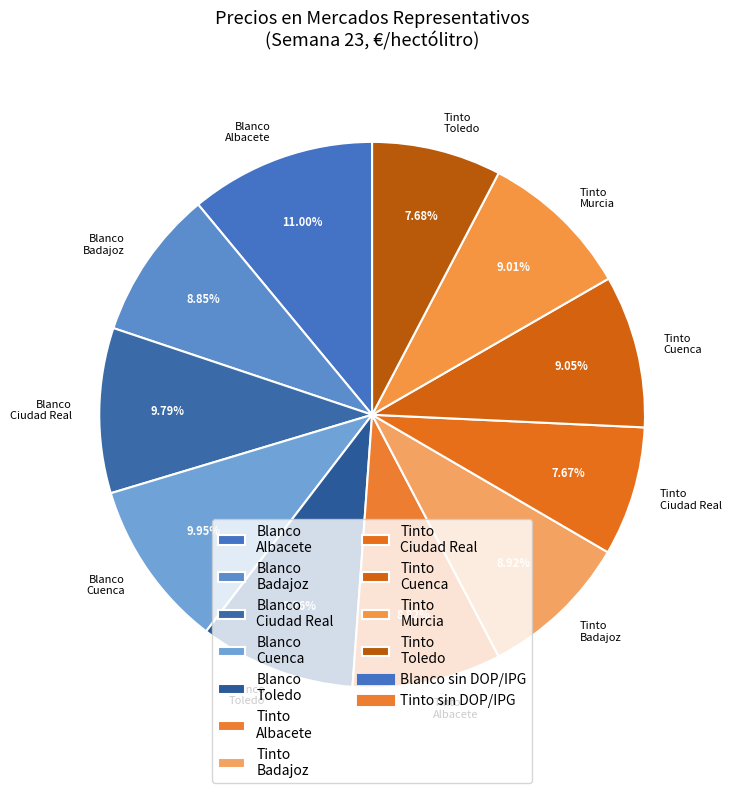

Is there any slice that represents more than half of the pie?

No